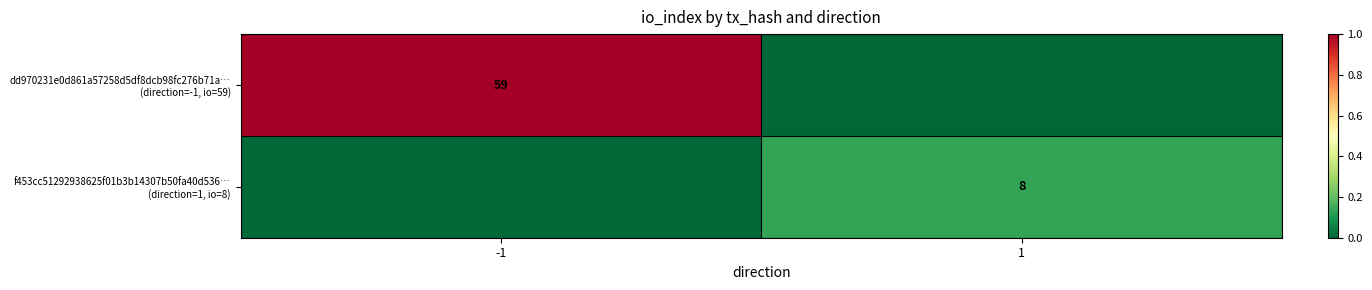

What is the approximate value of f453cc51292938625f01b3b14307b50fa40d536… (direction=1, io=8) at 1?

0.1